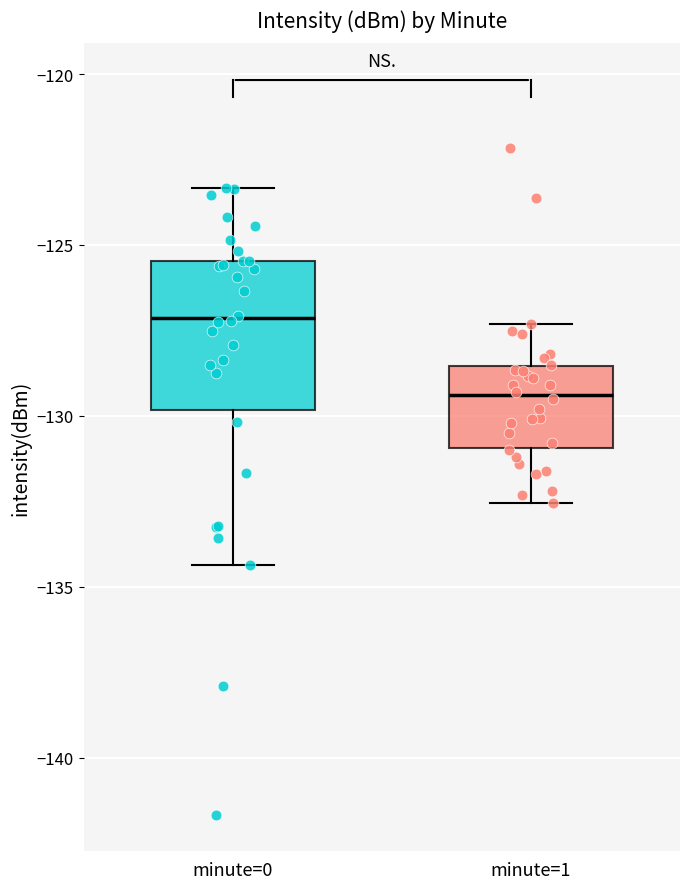

Which box has the highest median line?

minute=0